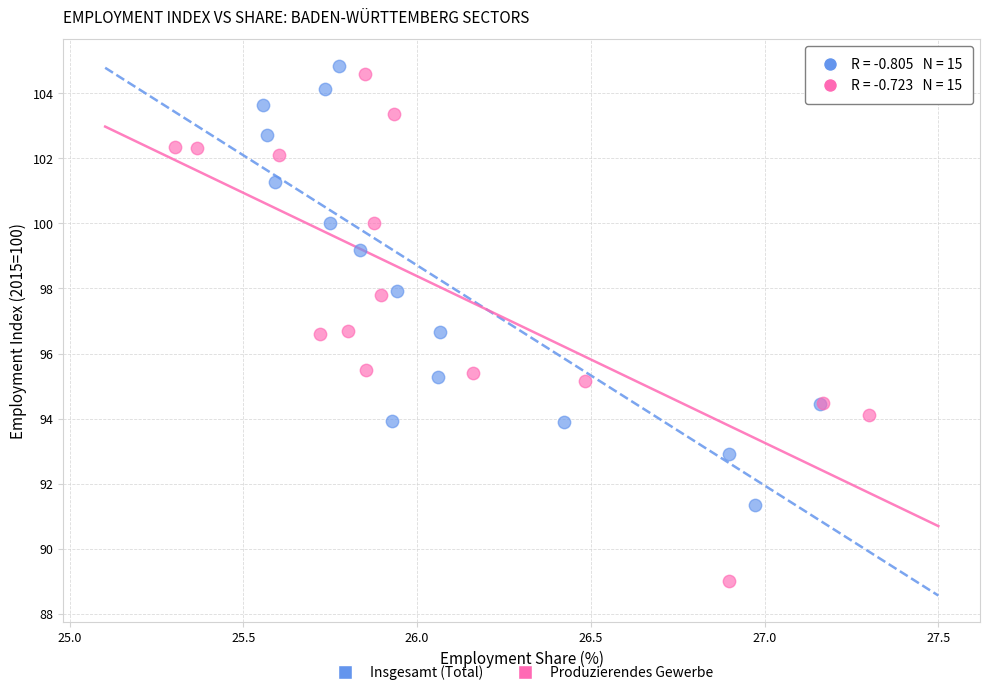

Which series has the widest spread of Y values?

Produzierendes Gewerbe